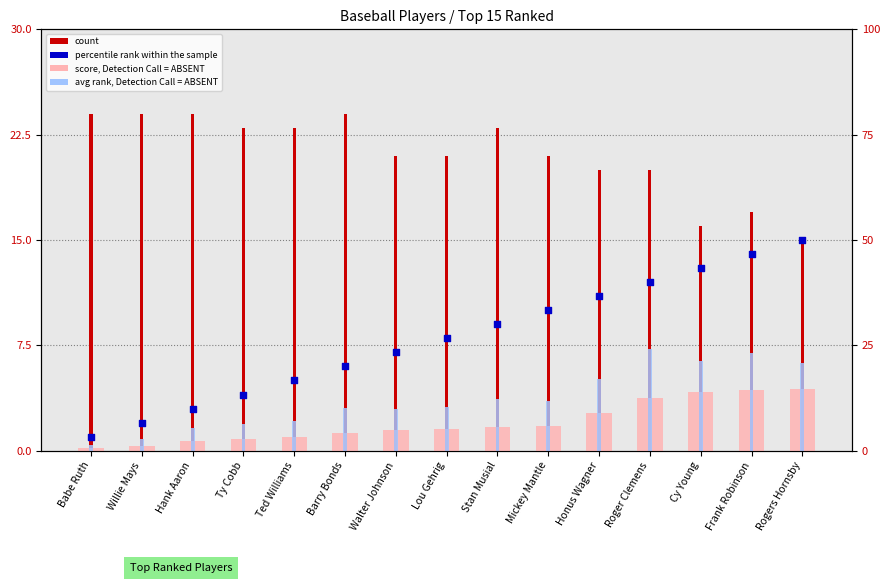

At how many categories does at least one series exceed 7?

15